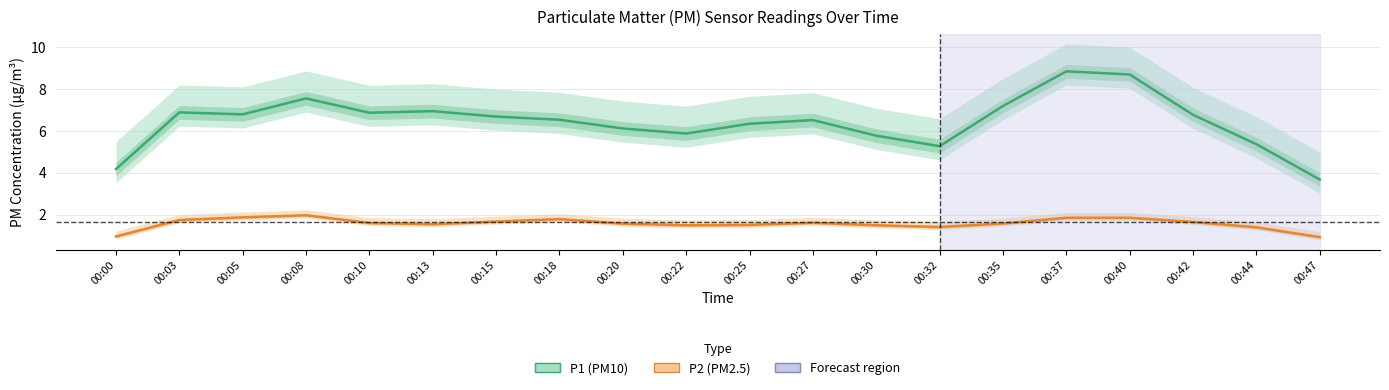

What is the difference between the highest and lowest values at 00:03?

5.1